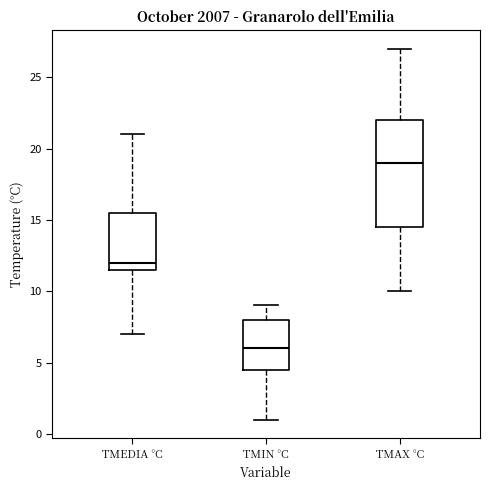

Which box has the lowest median line?

TMIN °C